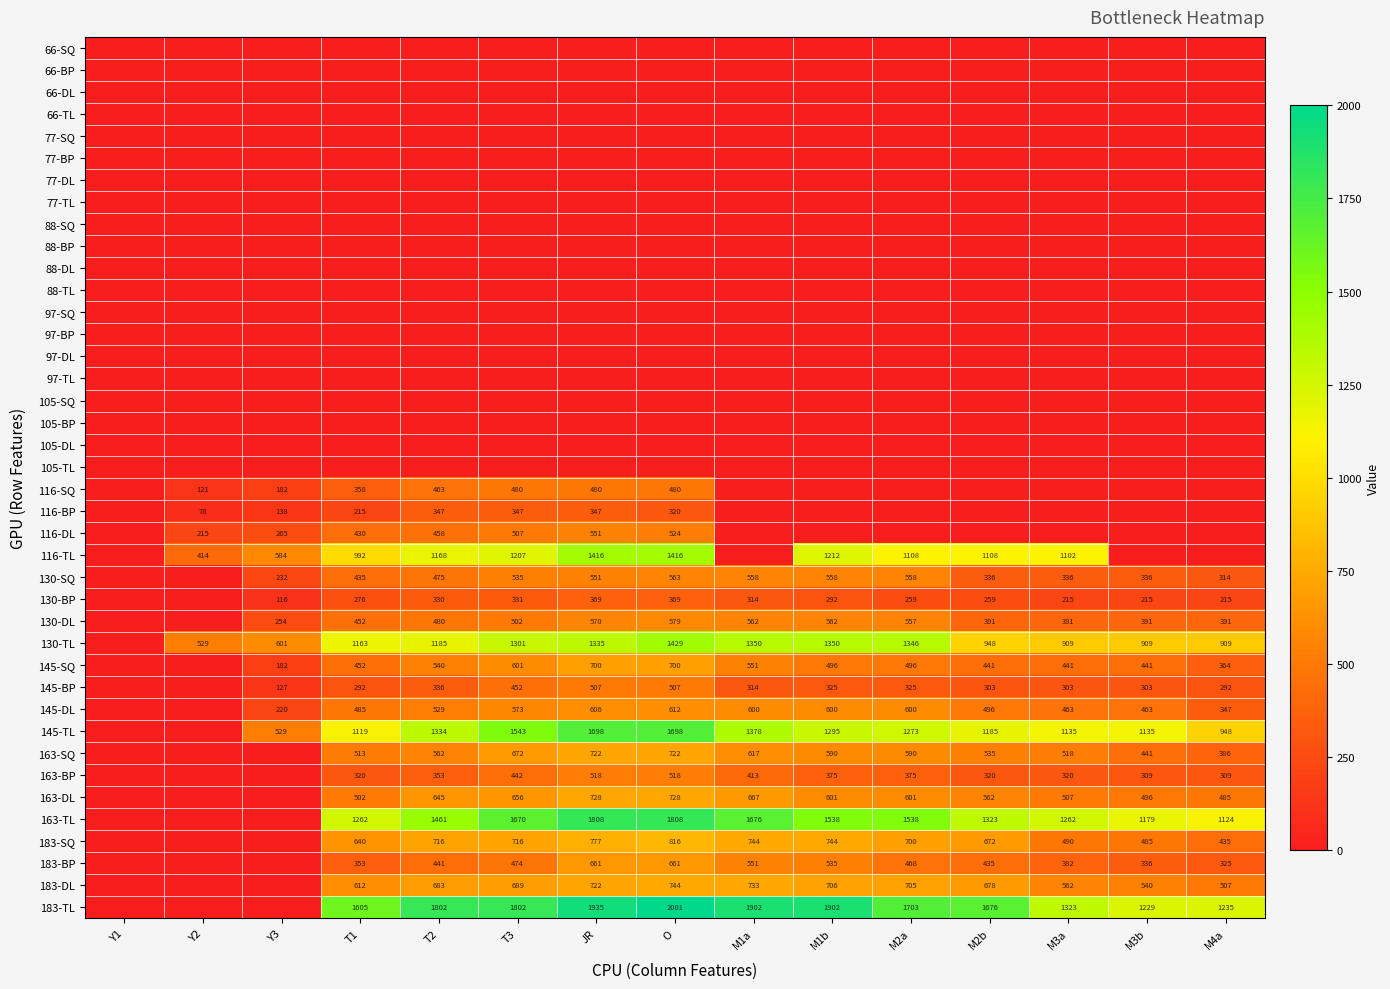

At which category is the sum across all series the highest?

O